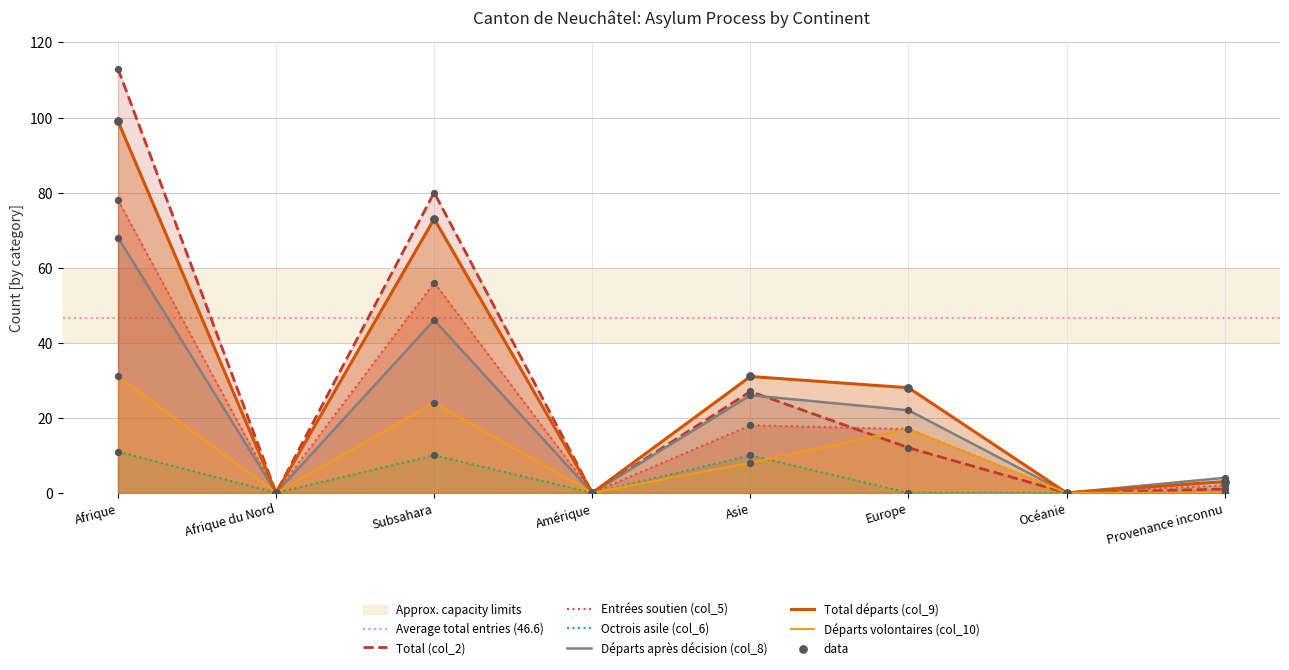

Which series has the widest spread of Y values?

Total (col_2)